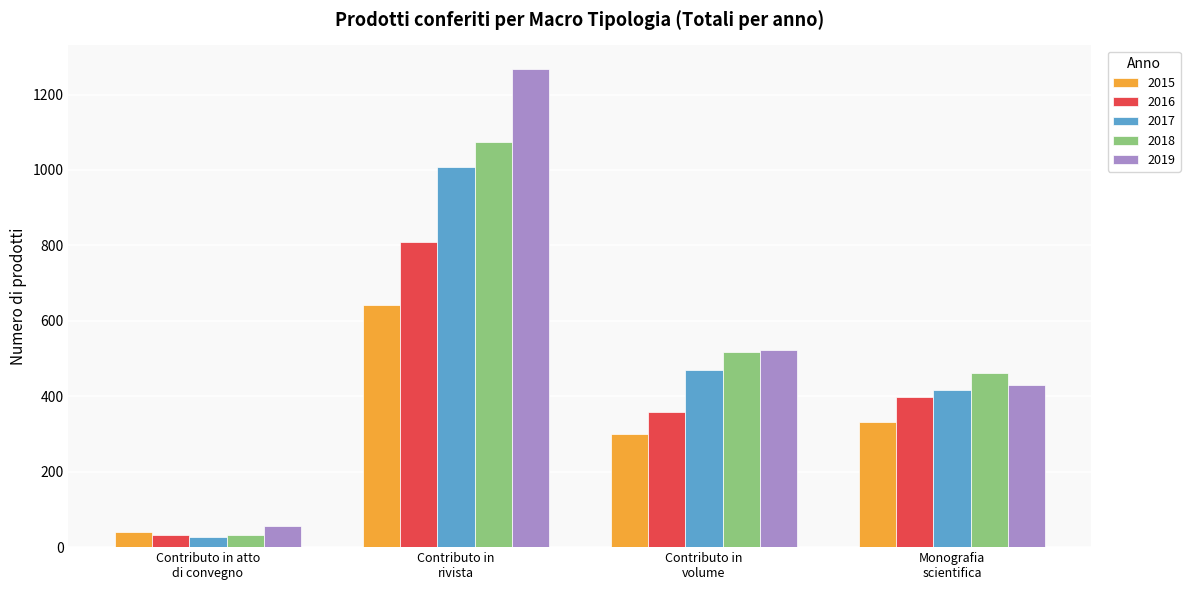

What is the difference between the maximum and minimum values in the 2015 series?

602